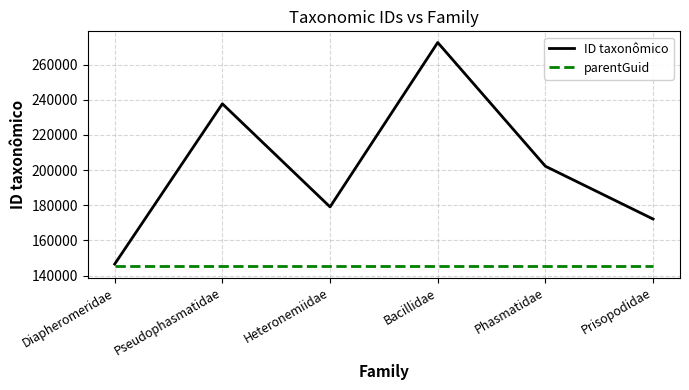

What is the maximum value shown in the chart?

272573